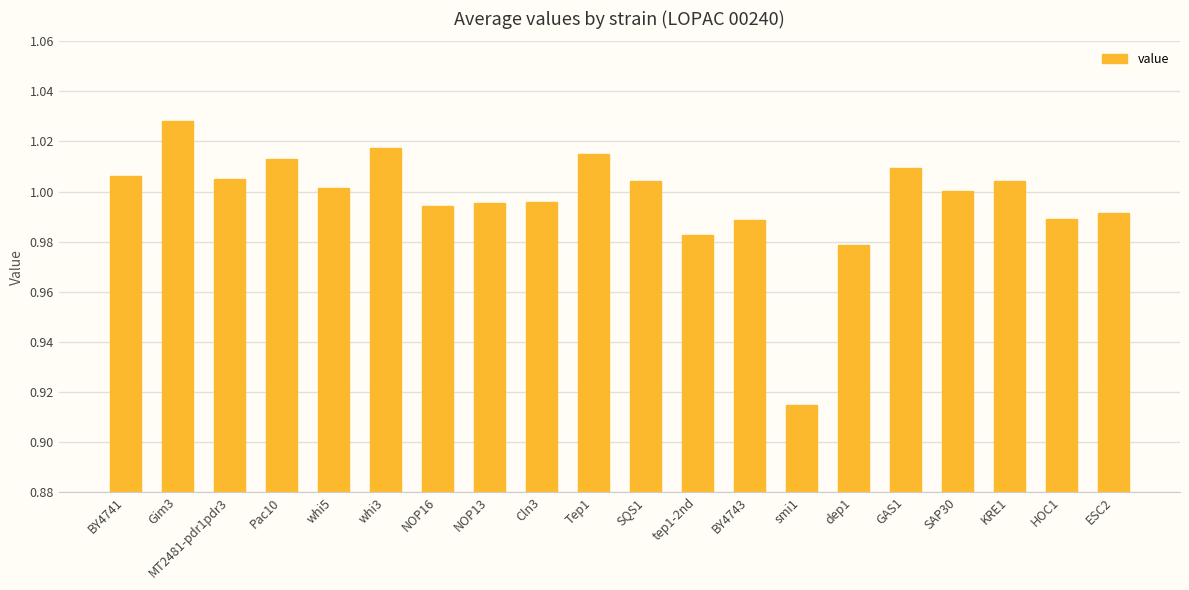

What is the sum of all values?

19.9